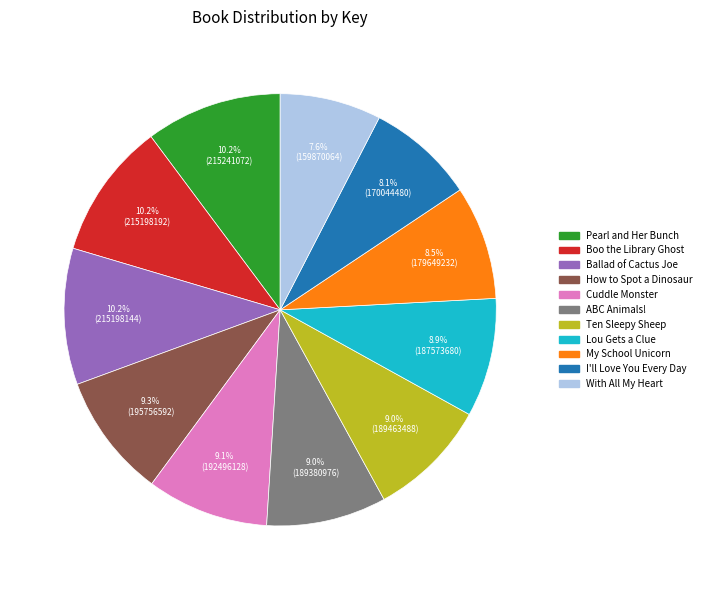

Is the sum of Pearl and Her Bunch and How to Spot a Dinosaur greater than half?

No